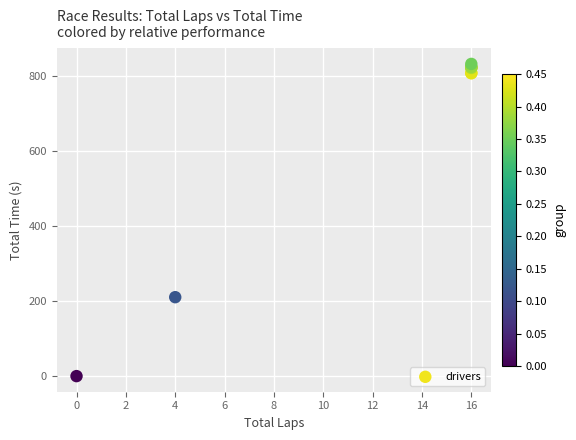

What Y value in the scatter plot is closest to 416?

210.3